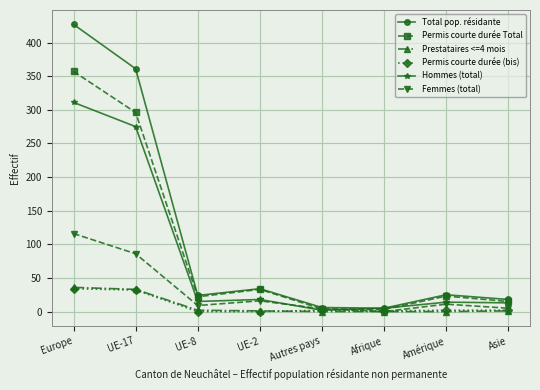

Between UE-2 and Afrique, which series saw the biggest shift?

Permis courte durée Total